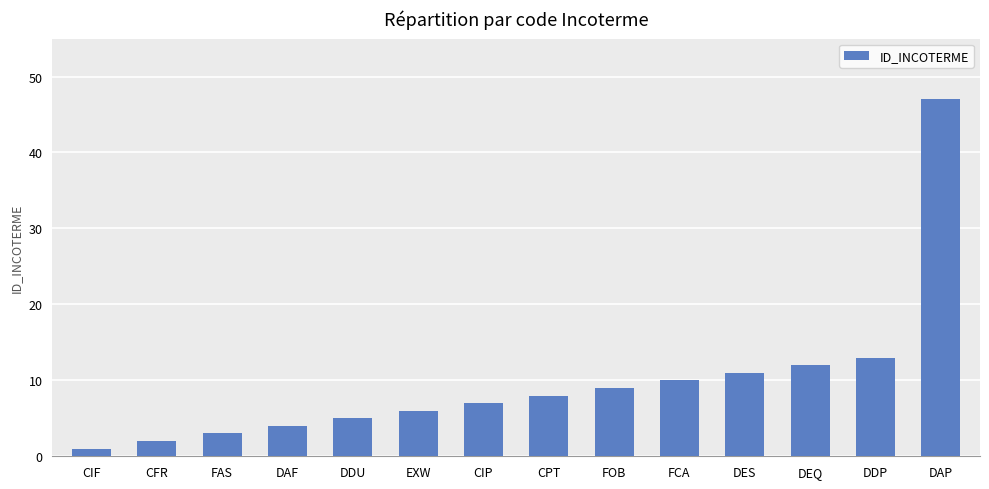

What is the label of the 2nd bar from the left?

CFR